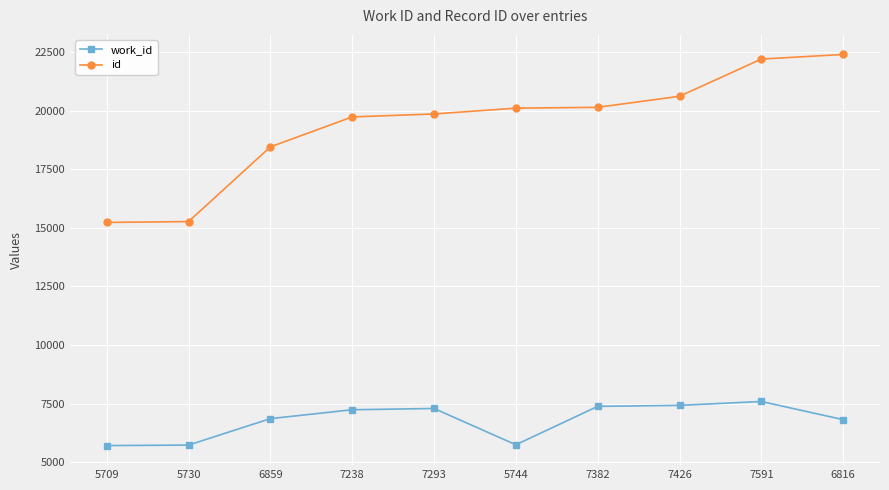

List the series in order of their peak value, lowest first.

work_id, id